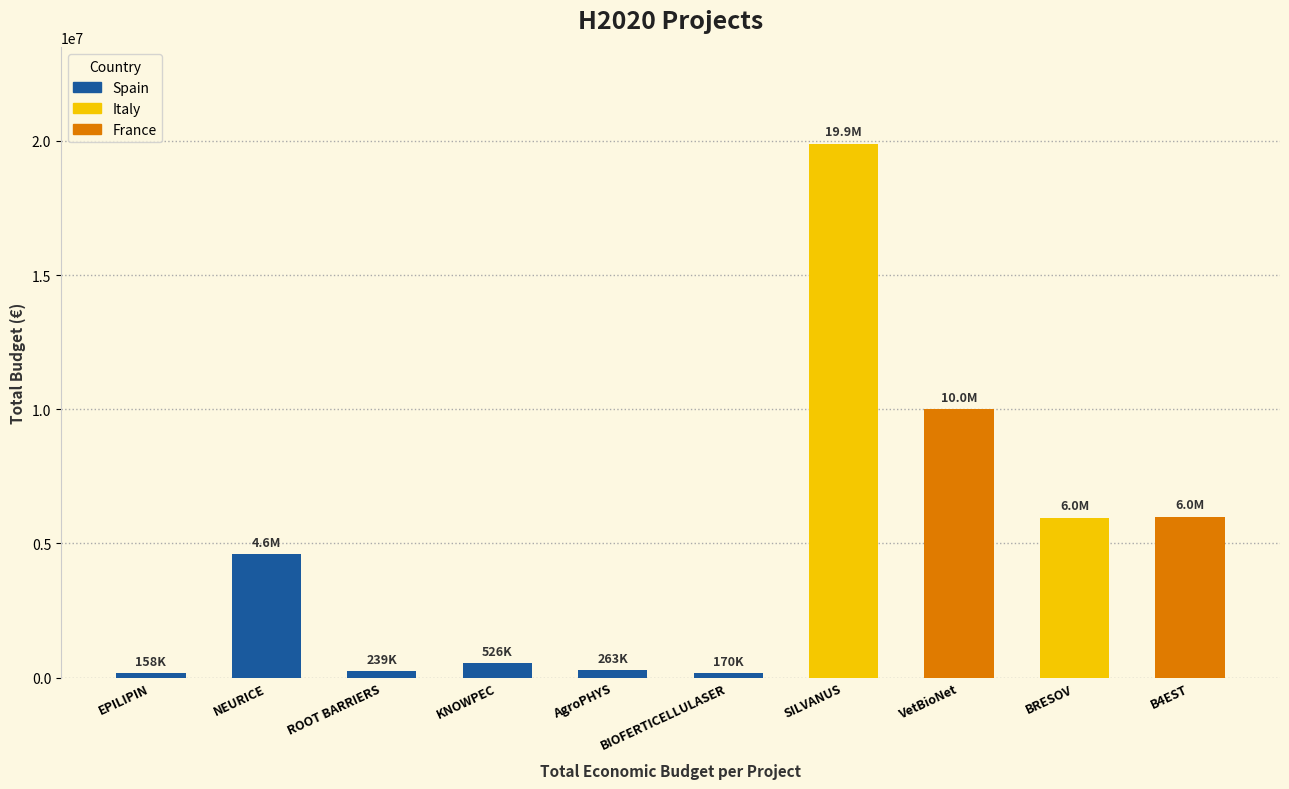

At which category does the chart reach its minimum across all series?

EPILIPIN